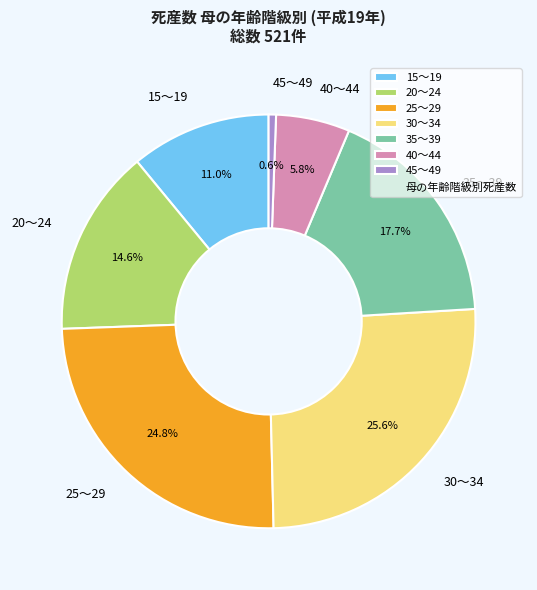

Does 15～19 represent more than half of the total?

No